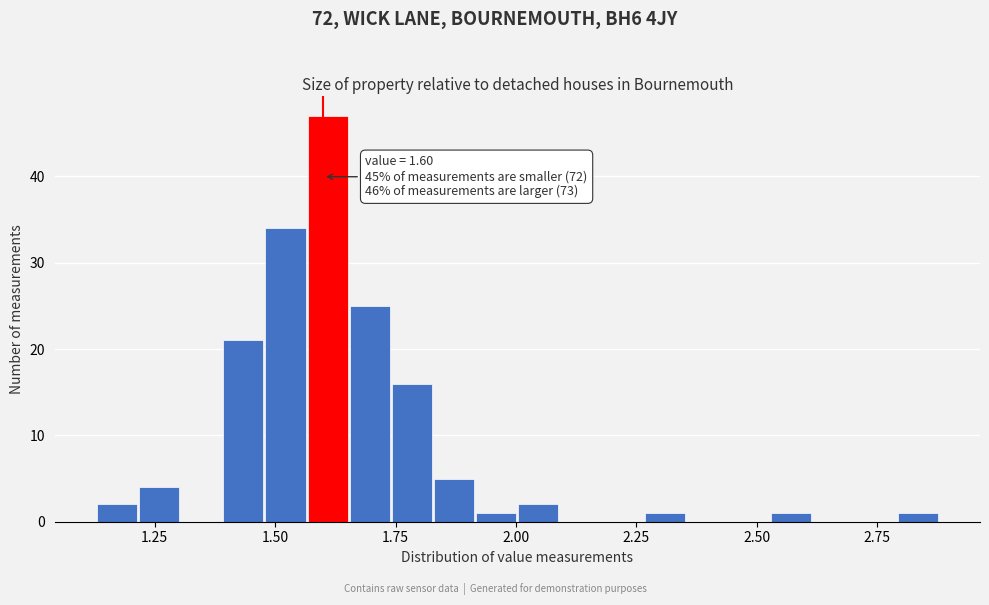

Around what value on the x-axis is the tallest bar? Give the approximate position of its centre, as read against the axis.

1.60